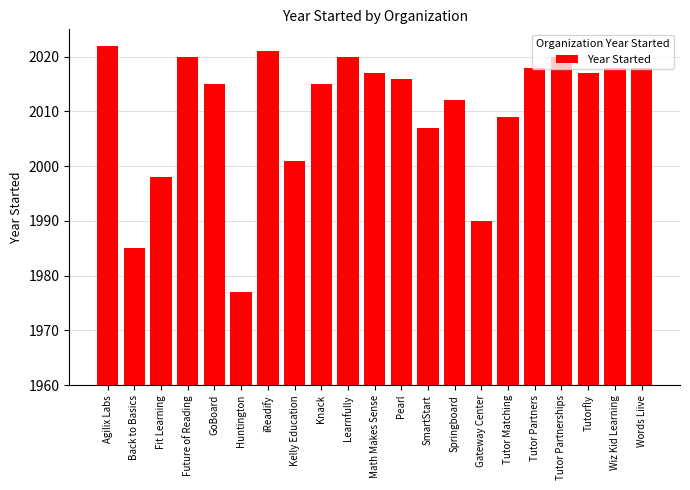

Reading left to right, extract all data points from this chart.

2022	1985	1998	2020	2015	1977	2021	2001	2015	2020	2017	2016	2007	2012	1990	2009	2018	2020	2017	2018	2018